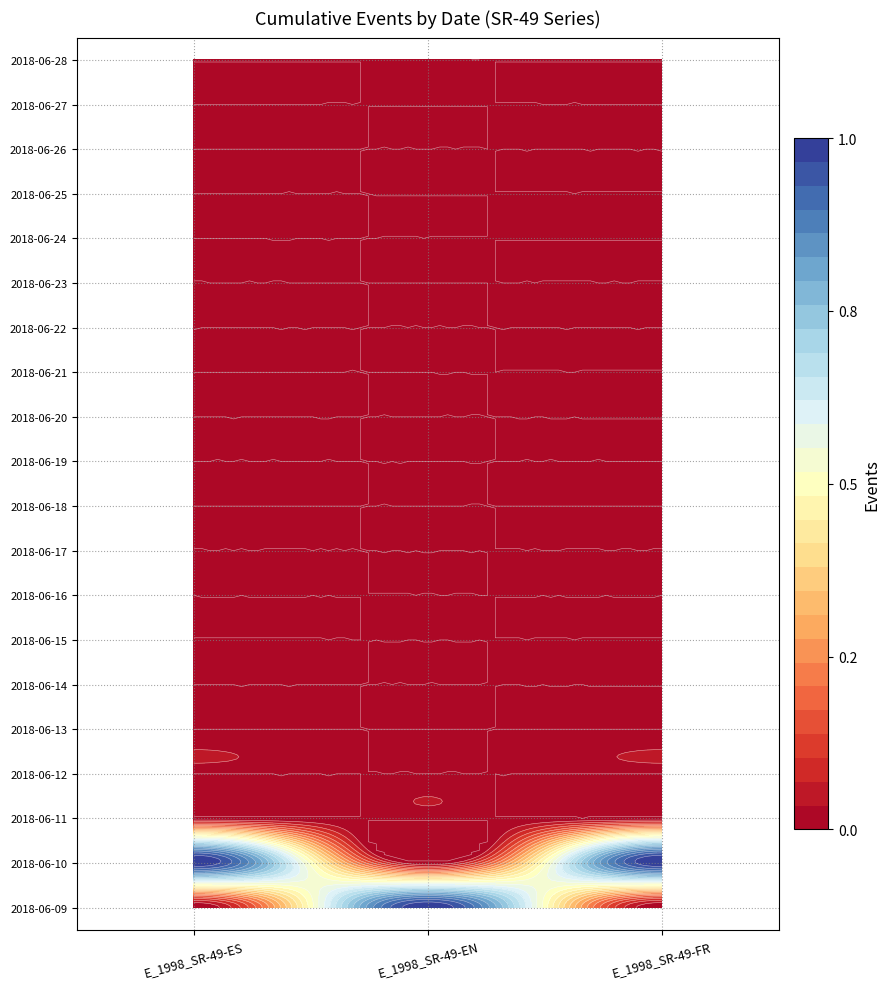

Between 19 and 16, which is larger?

19